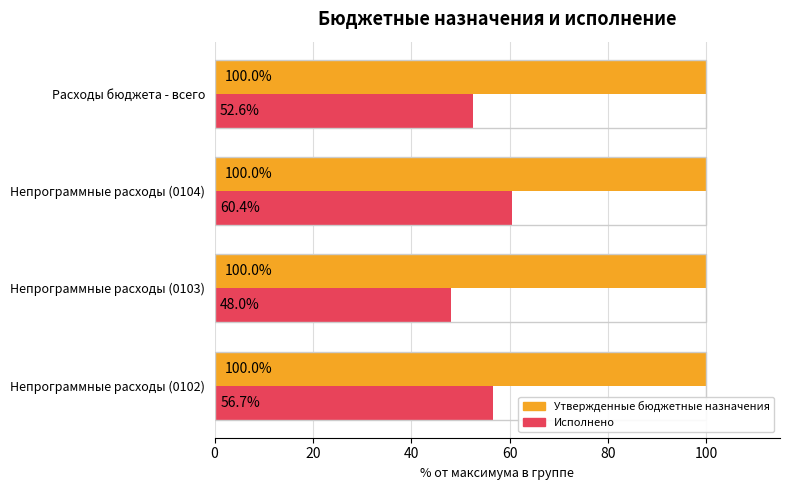

Is it true that Утвержденные бюджетные назначения equals 100.0 at Непрограммные расходы (0103)?

True